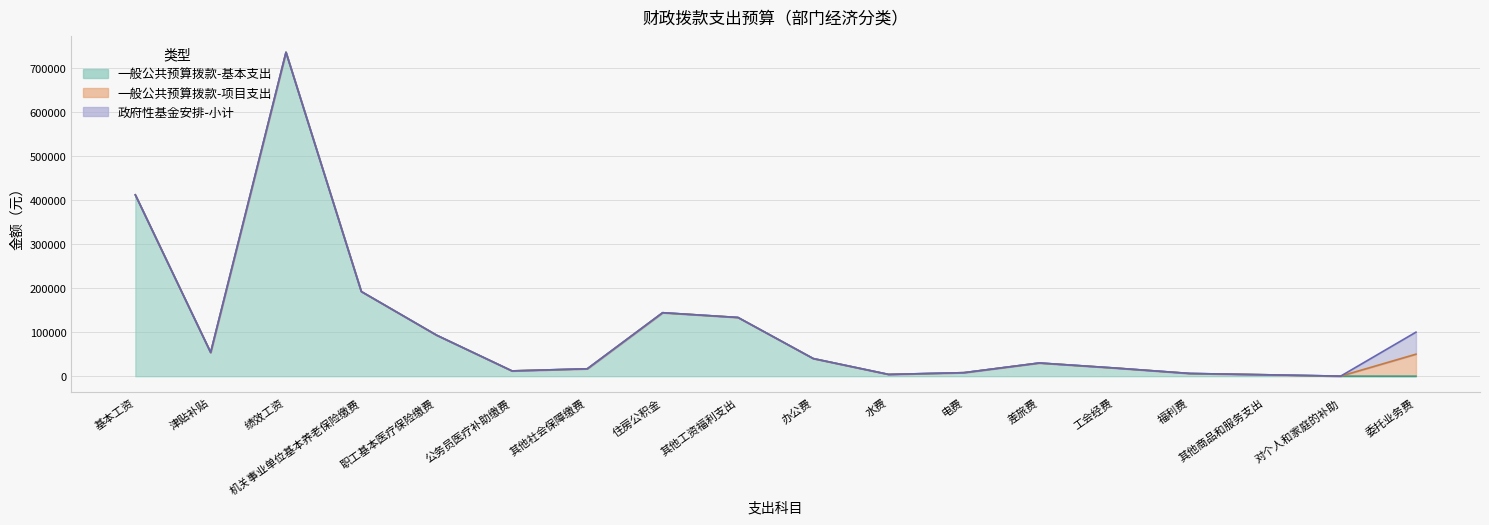

True or false: 一般公共预算拨款-项目支出 has a value of 3349.3 at 公务员医疗补助缴费.

False